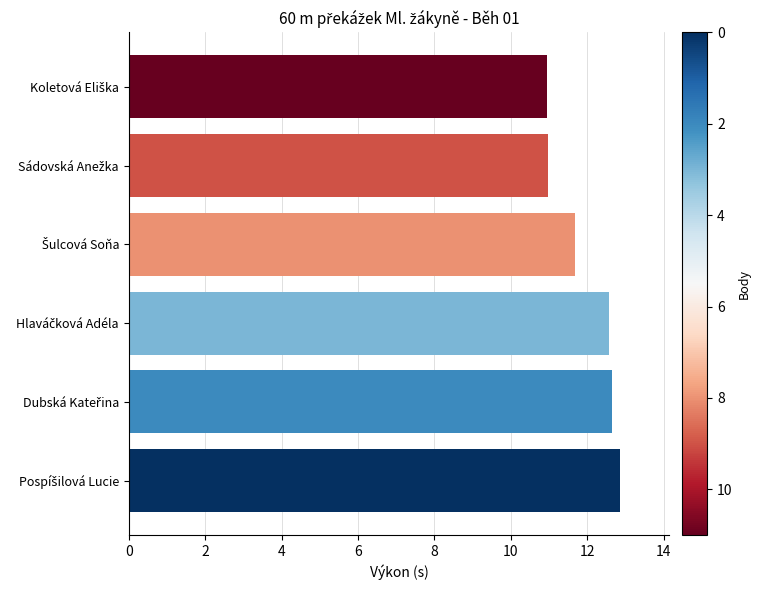

What is the difference between the maximum and minimum values?

1.9